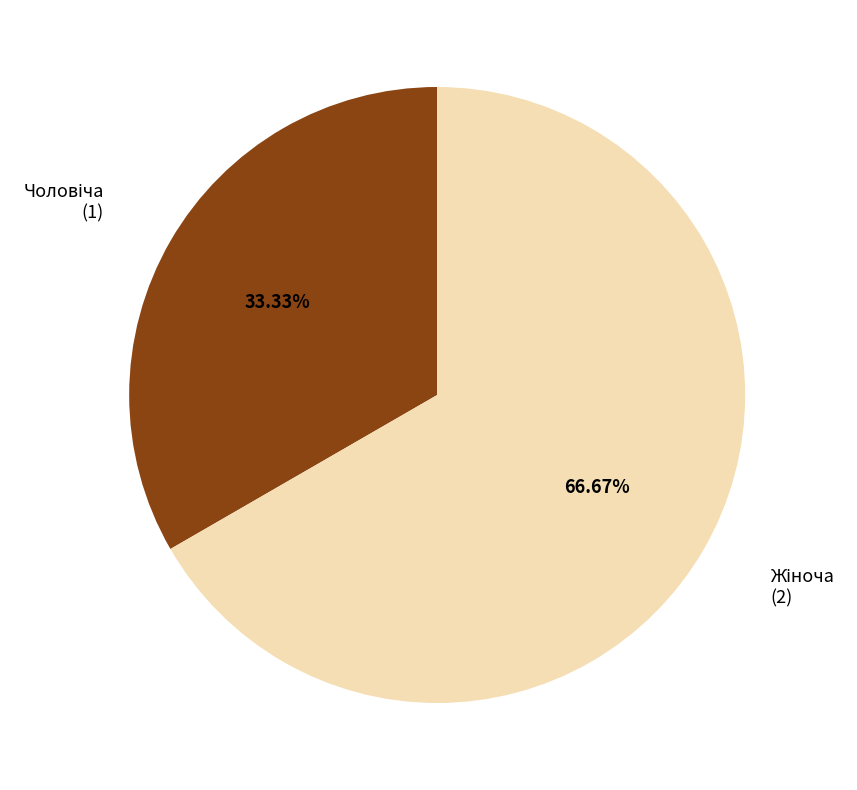

Is there any slice that represents more than half of the pie?

Yes